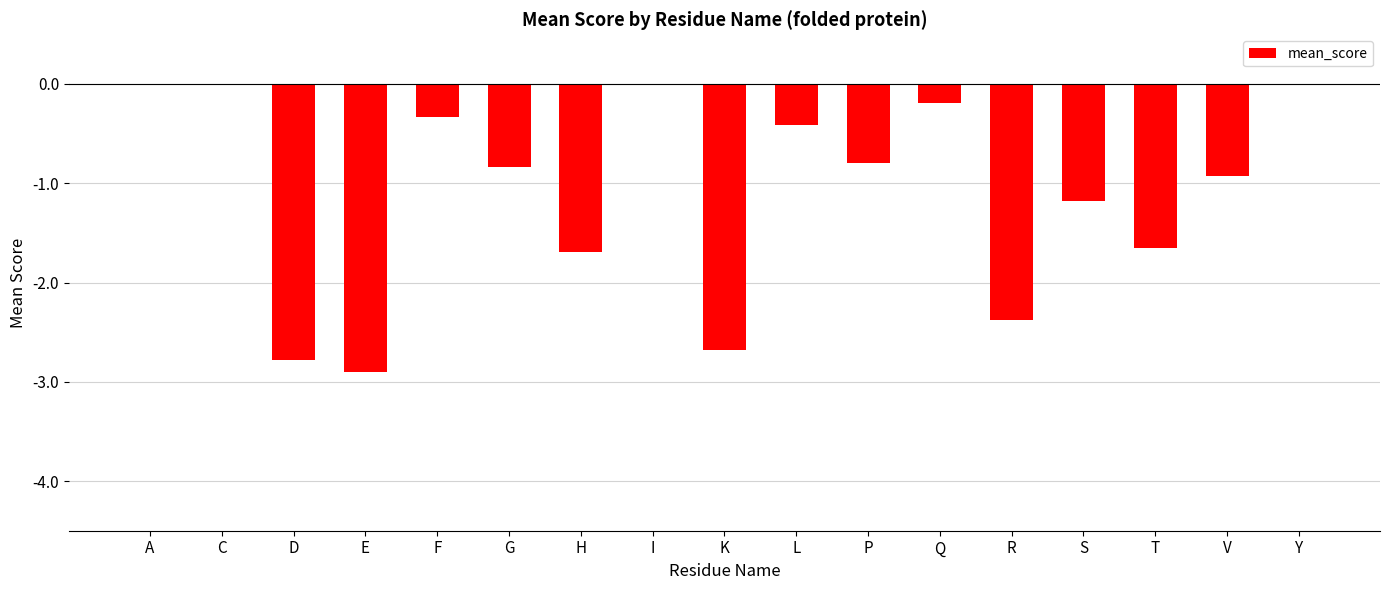

Are the bars grouped side by side (vs. stacked)?

No